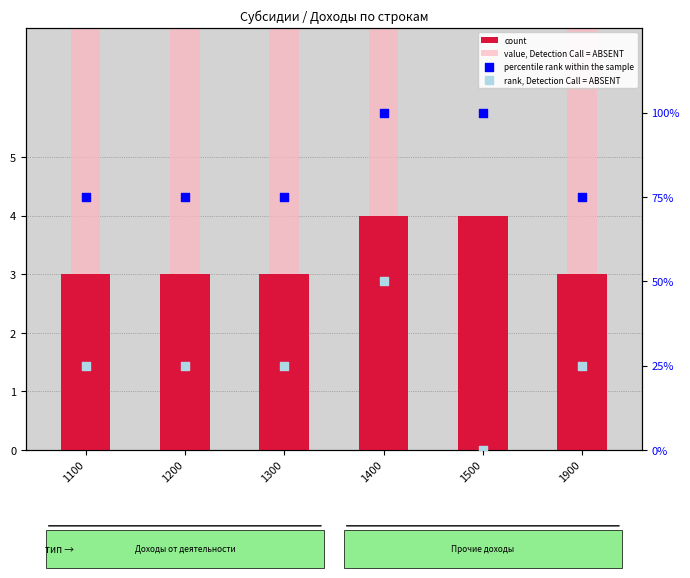

Which series has the largest total across all categories?

value, Detection Call = ABSENT